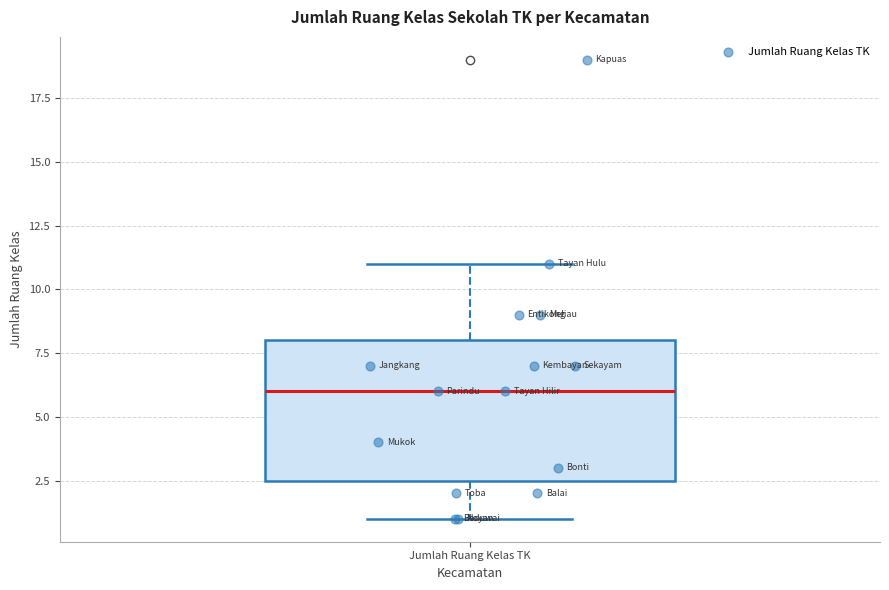

Read this box plot against the y-axis: the position of the median line, the range covered by the box, and the ends of both whiskers. The values are not printed on the chart, so give them approximately, as read against the axis.

median 6.0, box 2.5 to 8.0, whiskers 1.0 to 11.0